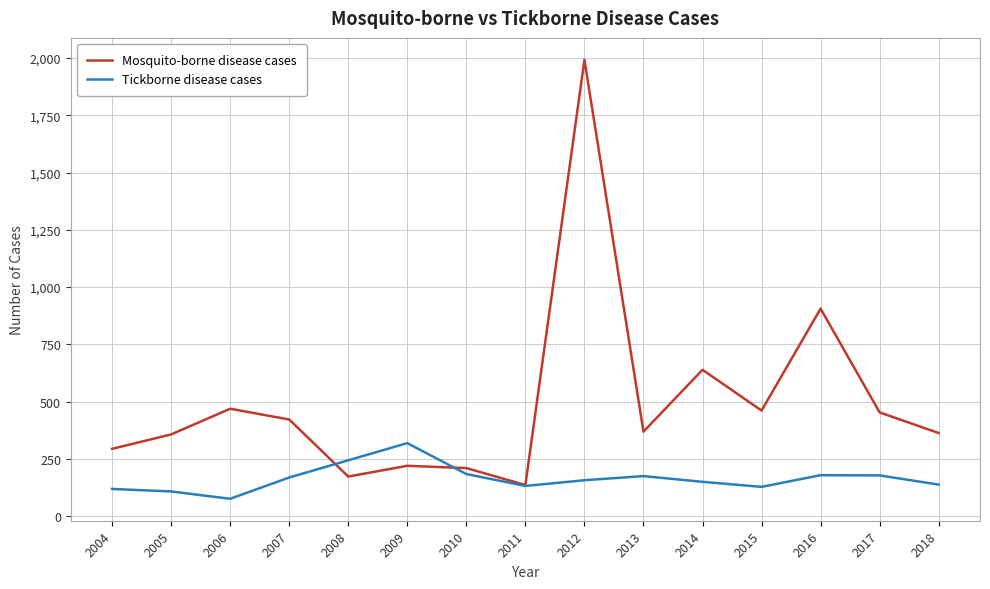

Which series has the largest total across all categories?

Mosquito-borne disease cases